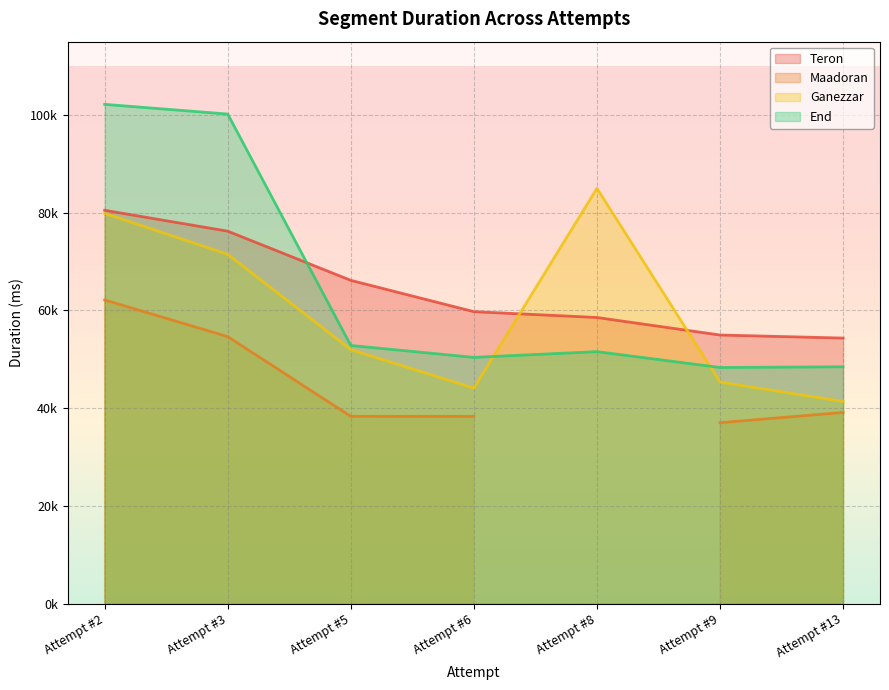

How many data points does each series have?

7